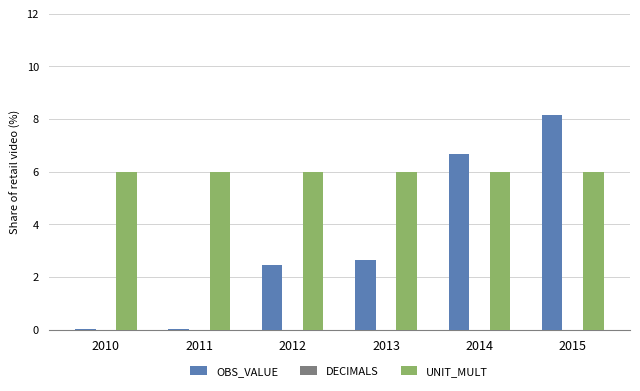

What is the maximum value for OBS_VALUE?

8.1